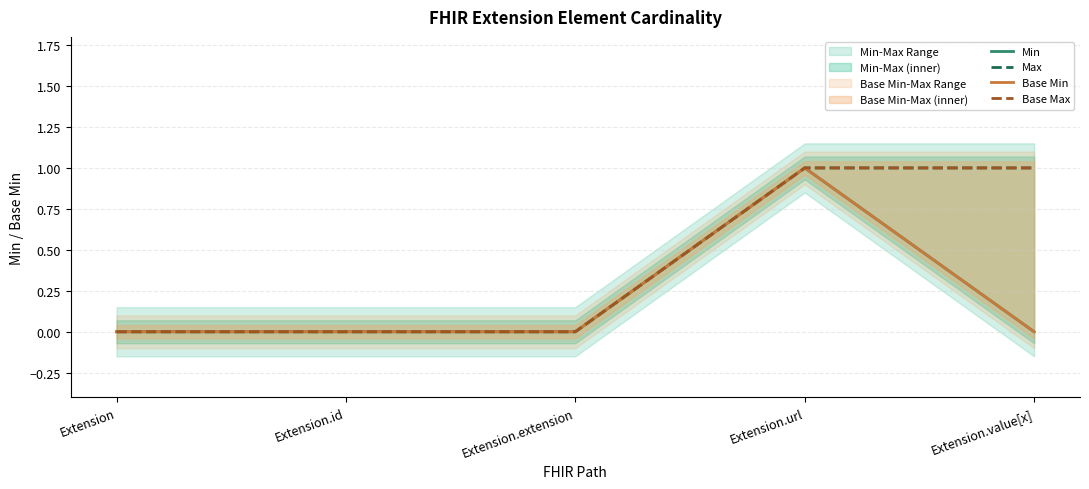

Where is Max nearest to the value 0?

Extension